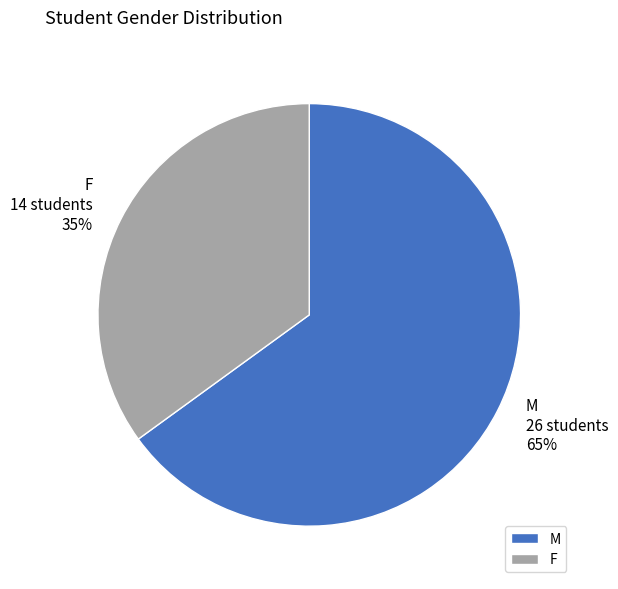

What percentage is the M slice, to the nearest percent?

65%